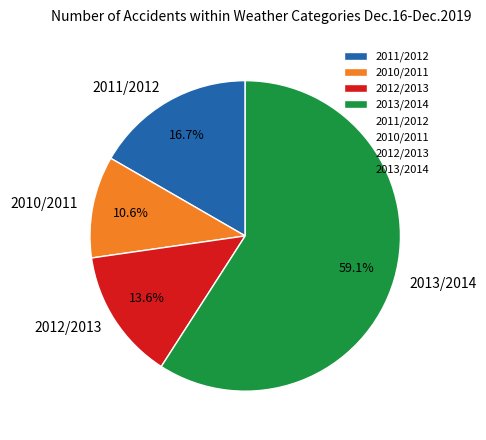

What percentage is the 2011/2012 slice, to the nearest percent?

17%